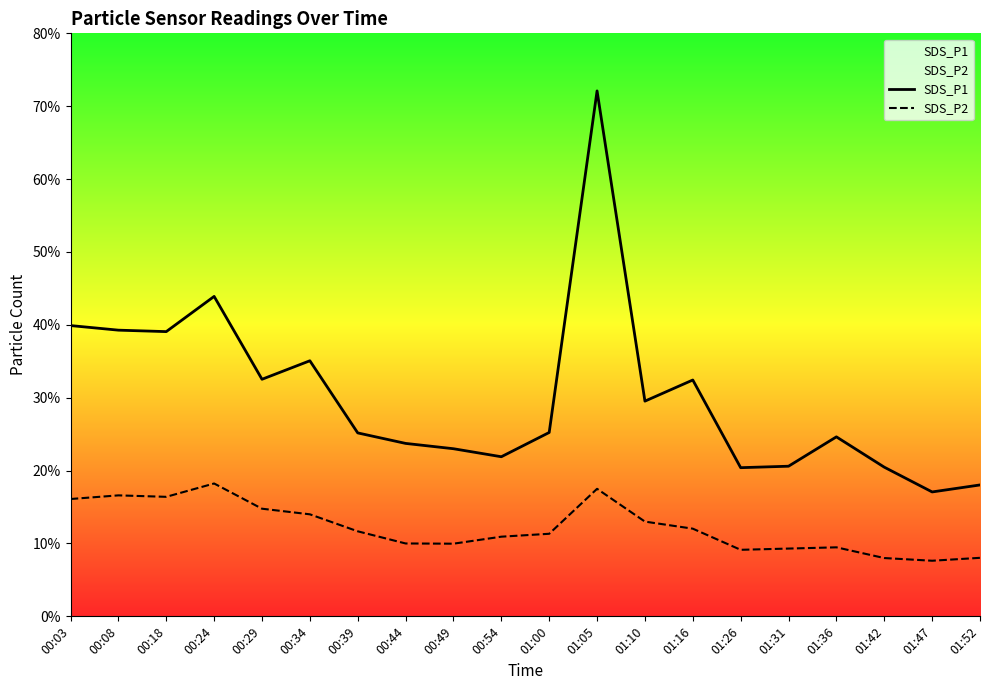

Reading right to left, transcribe all the data shown in this chart.

SDS_P1: 18.0	17.1	20.5	24.6	20.6	20.4	32.4	29.5	72.1	25.2	21.9	23.0	23.7	25.2	35.1	32.5	43.9	39.1	39.3	39.9
SDS_P2: 8.0	7.6	8.0	9.5	9.3	9.1	12.0	13.0	17.5	11.3	10.9	10.0	10.0	11.7	14.0	14.8	18.2	16.4	16.6	16.1